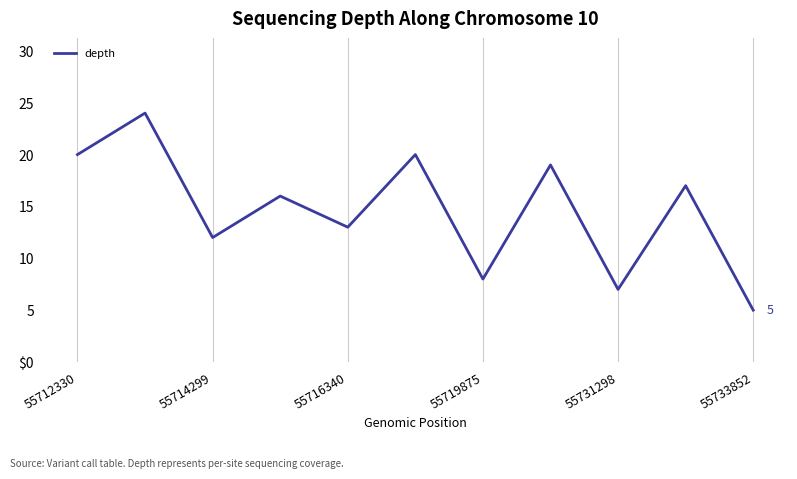

Does the chart display data point markers on the line(s)?

No